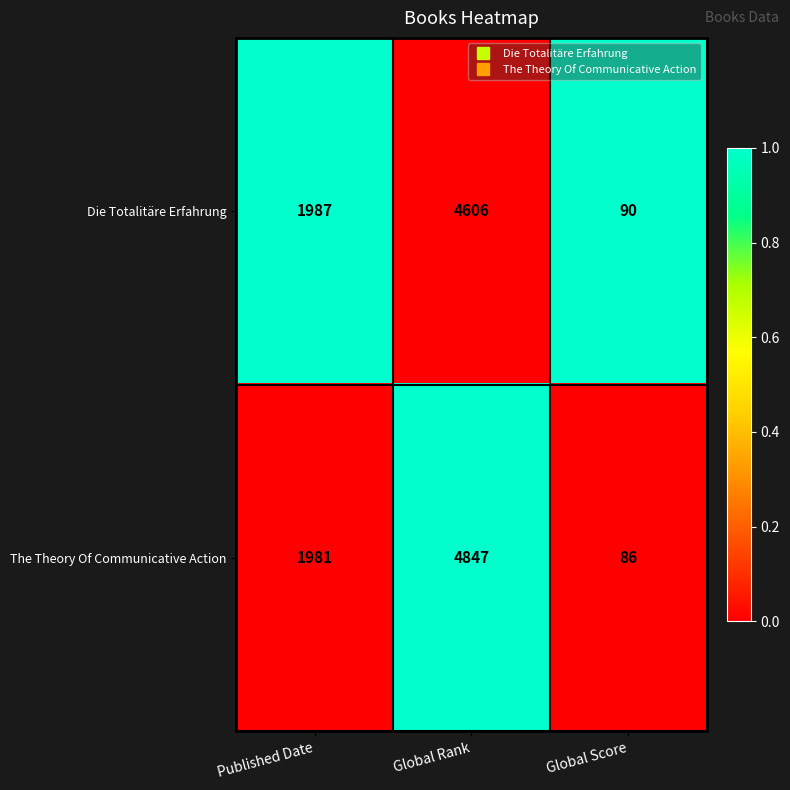

At which category does the chart reach its peak across all series?

Global Rank